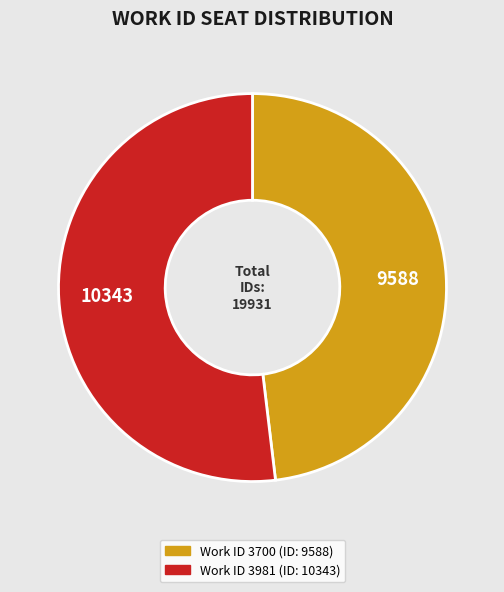

Is there a majority slice in this chart?

Yes